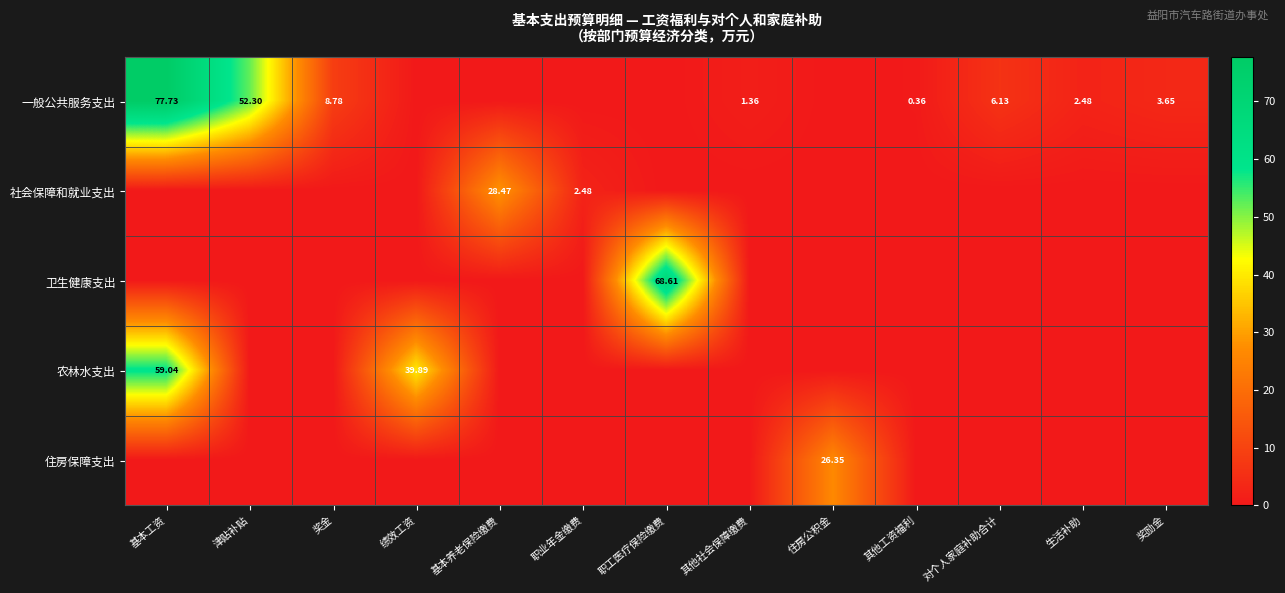

Which series changed the most between 奖金 and 对个人家庭补助合计?

一般公共服务支出